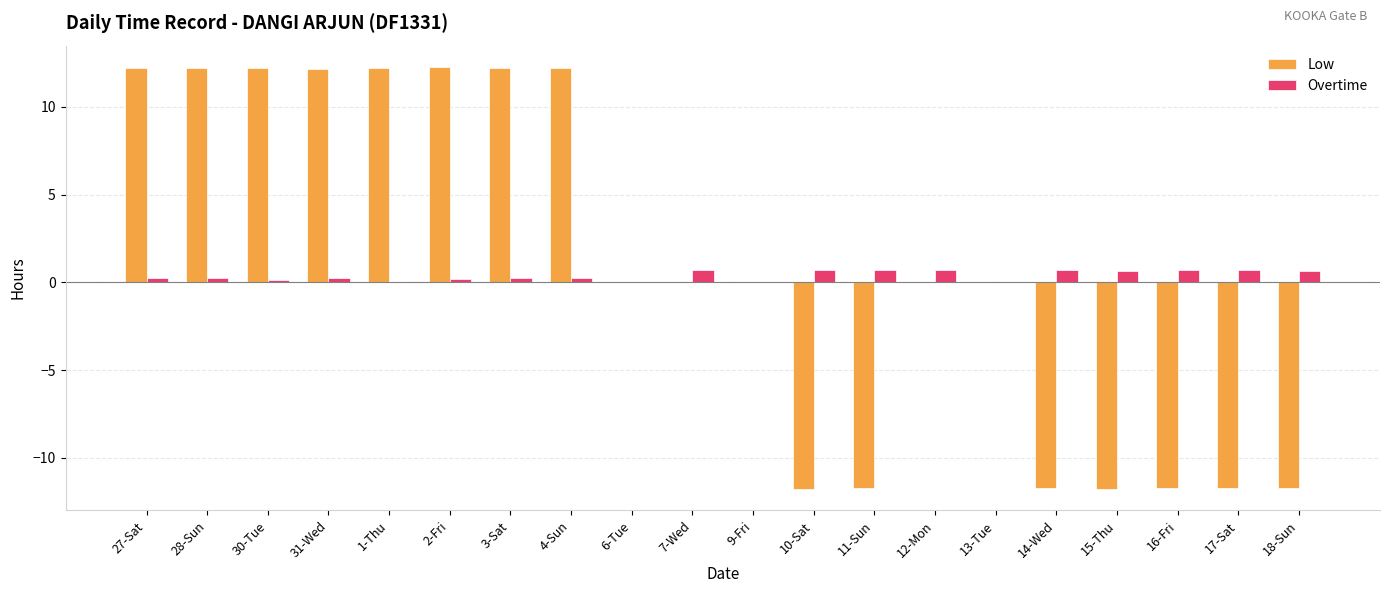

Between 2-Fri and 17-Sat, which series saw the biggest shift?

Low